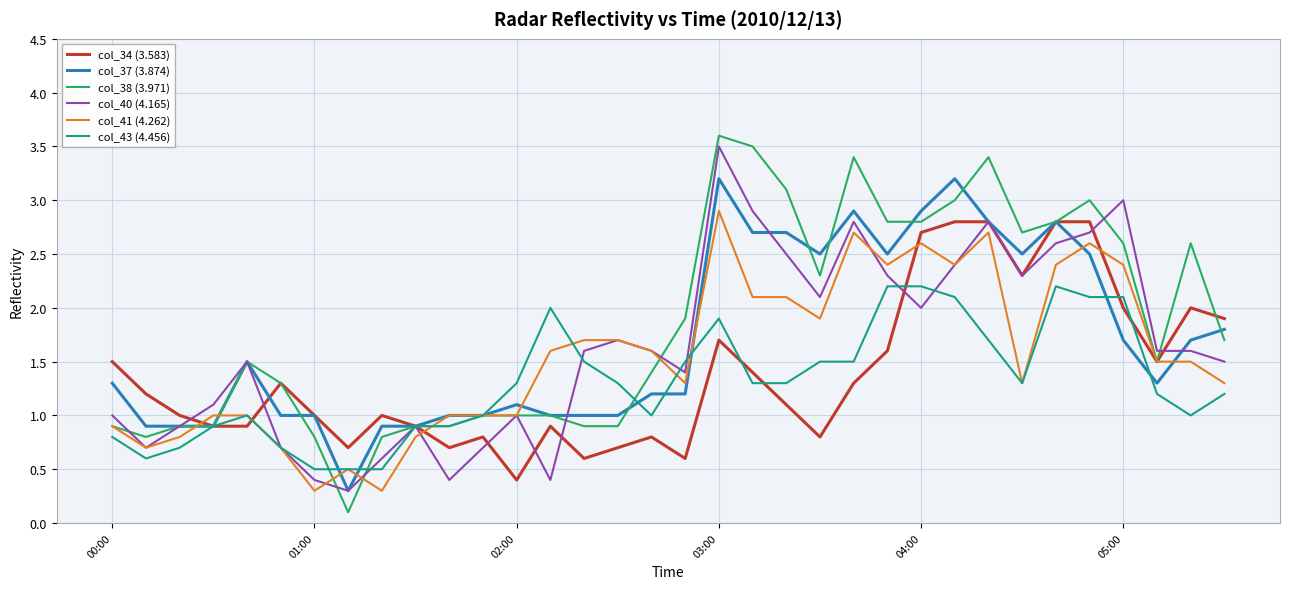

What are all the series names shown in the legend?

col_34 (3.583), col_37 (3.874), col_38 (3.971), col_40 (4.165), col_41 (4.262), col_43 (4.456)